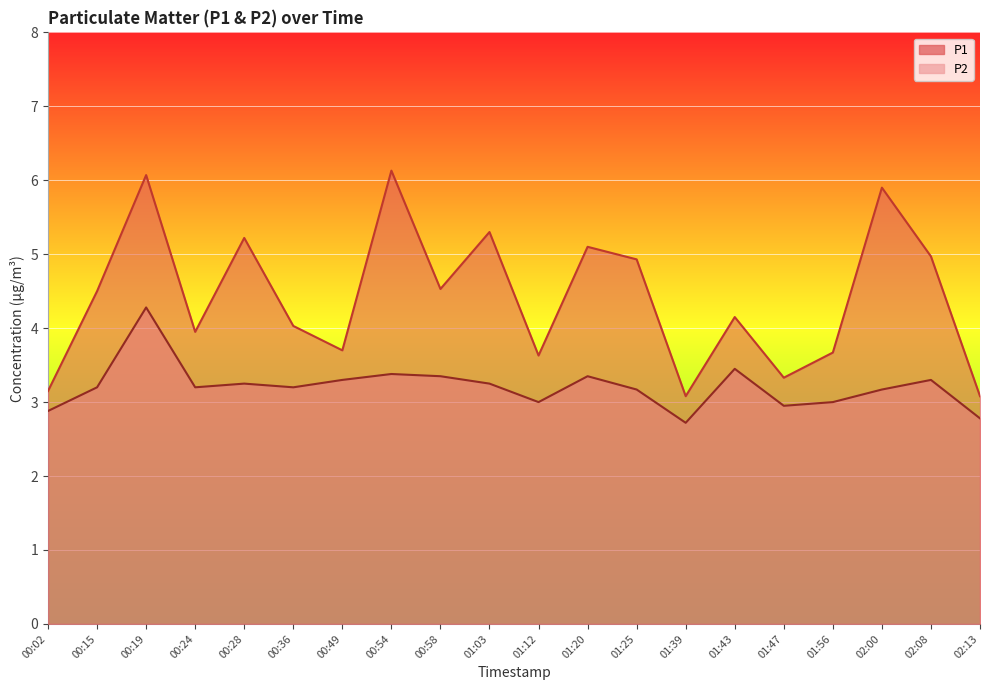

What is the sum of the P1 values at 00:58 and 00:49?

8.2